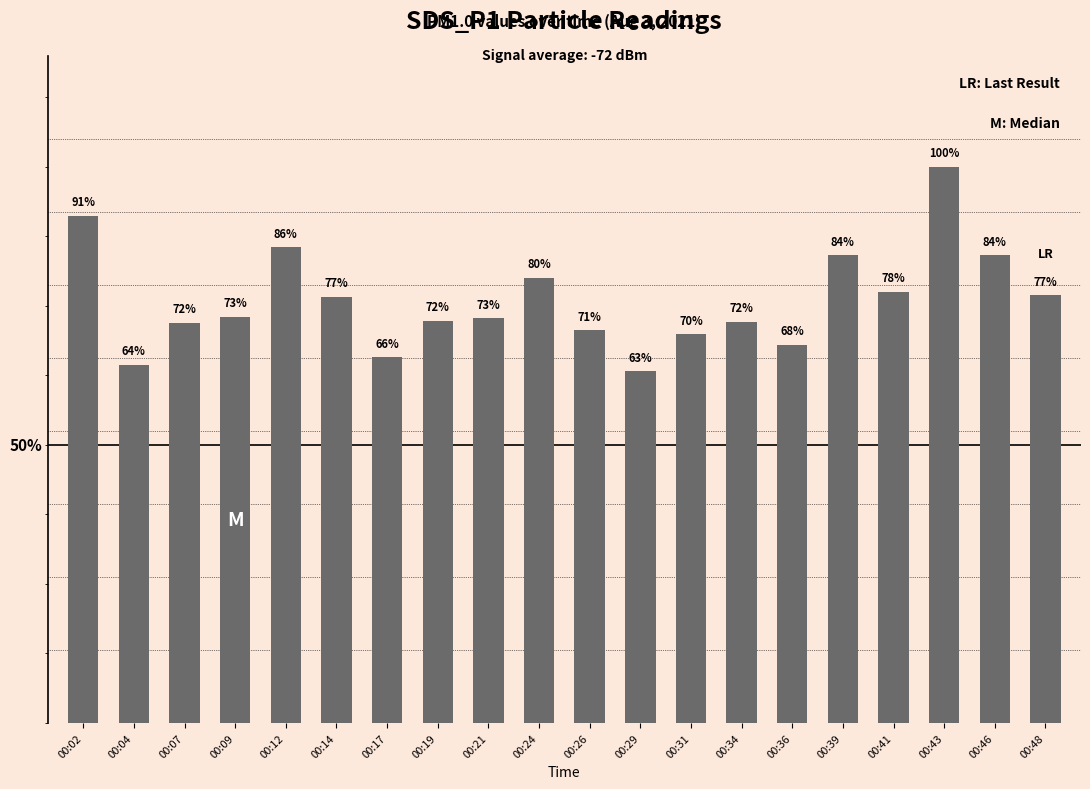

What is the sum of all values?

167.6